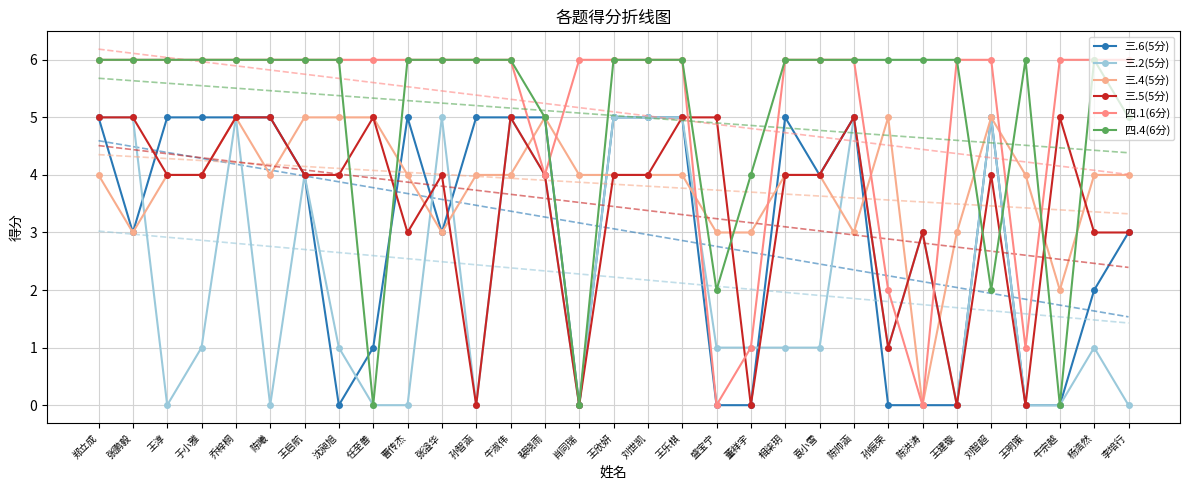

What are all the series names shown in the legend?

三.6(5分), 三.2(5分), 三.4(5分), 三.5(5分), 四.1(6分), 四.4(6分)